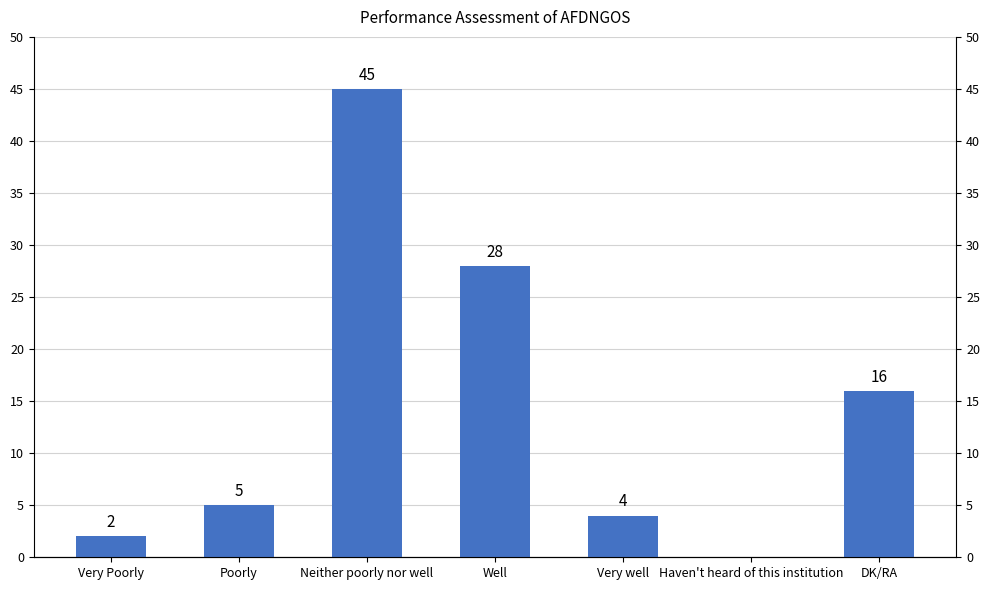

Count the number of categories in the chart.

7